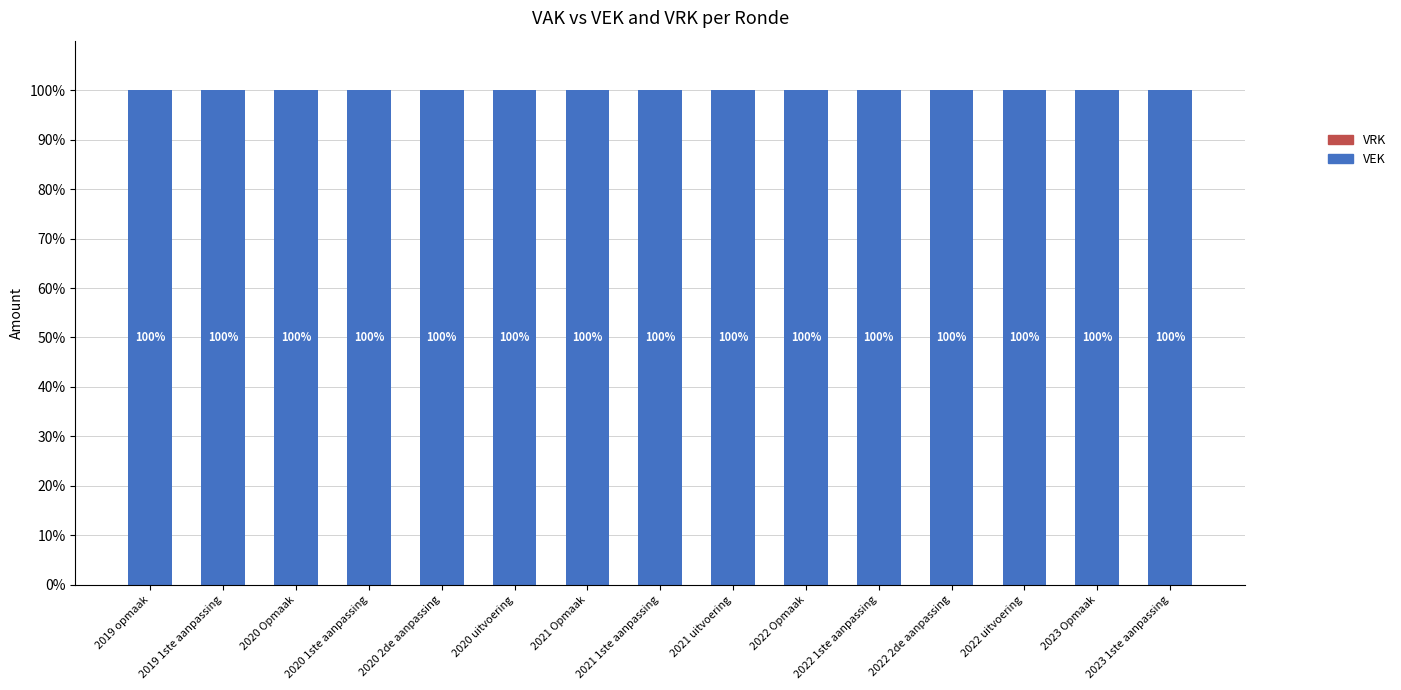

What are all the series names shown in the legend?

VEK, VRK